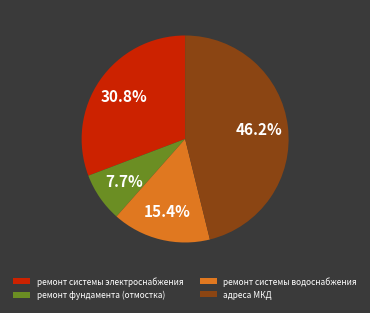

Between ремонт системы электроснабжения and ремонт фундамента (отмостка), which is larger?

ремонт системы электроснабжения